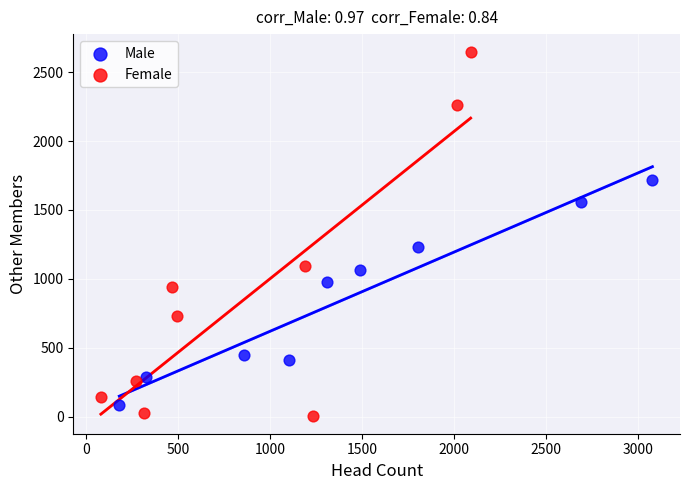

What are all the series names shown in the legend?

Male, Female